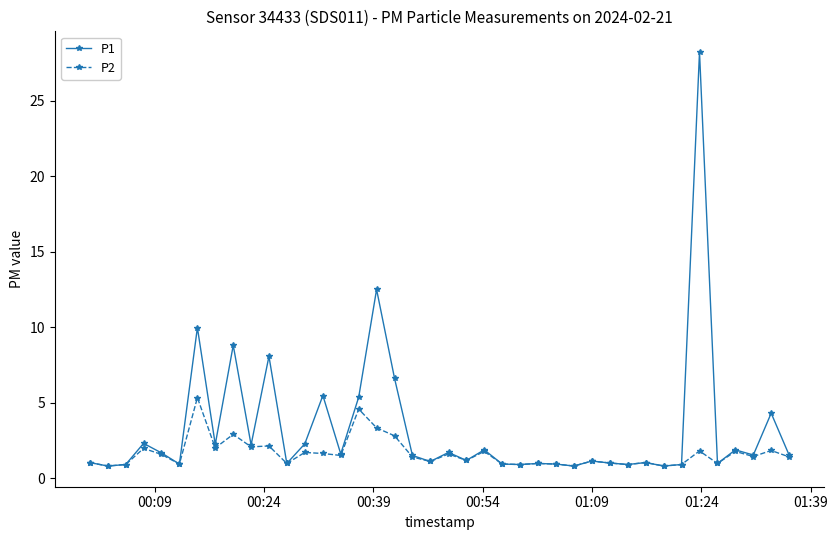

Which series has the largest total across all categories?

P1